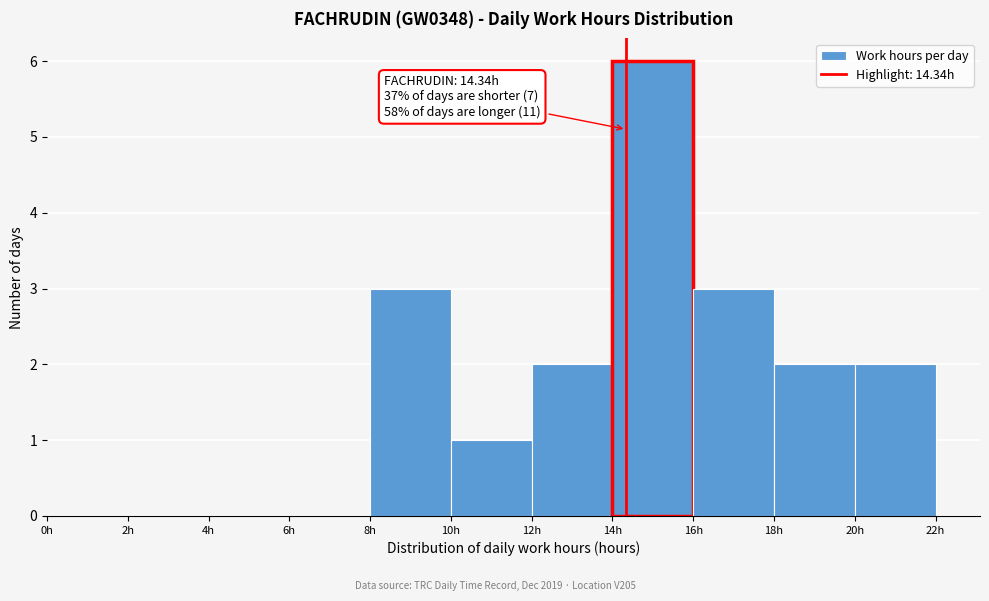

Which range on the x-axis has the tallest bar?

14 to 16